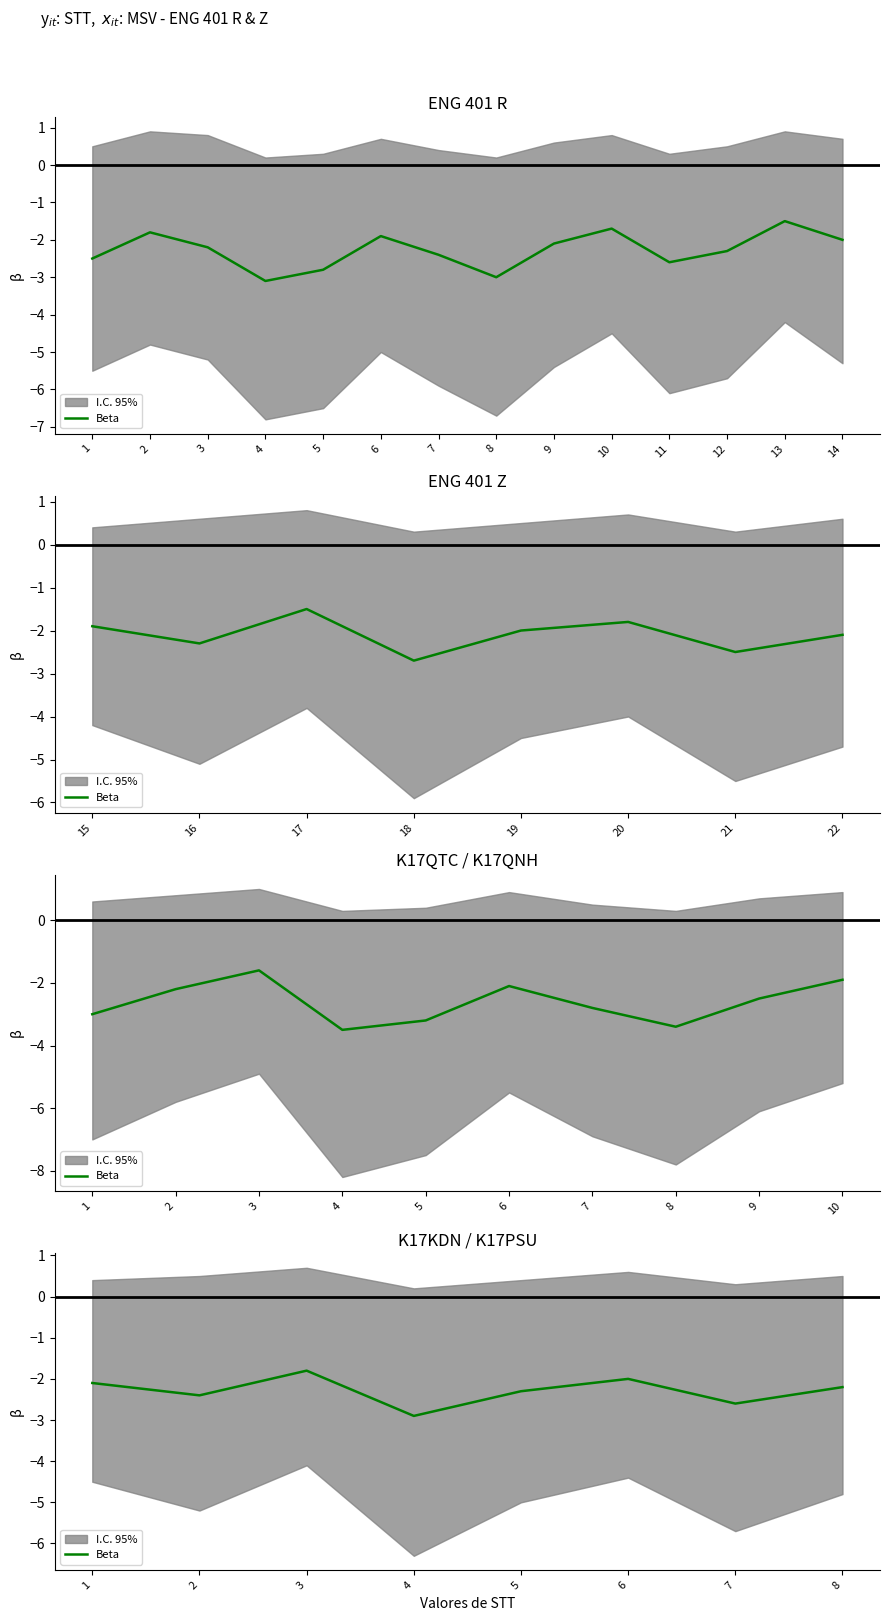

List the labels in order of value, smallest first.

4, 7, 2, 5, 8, 1, 6, 3